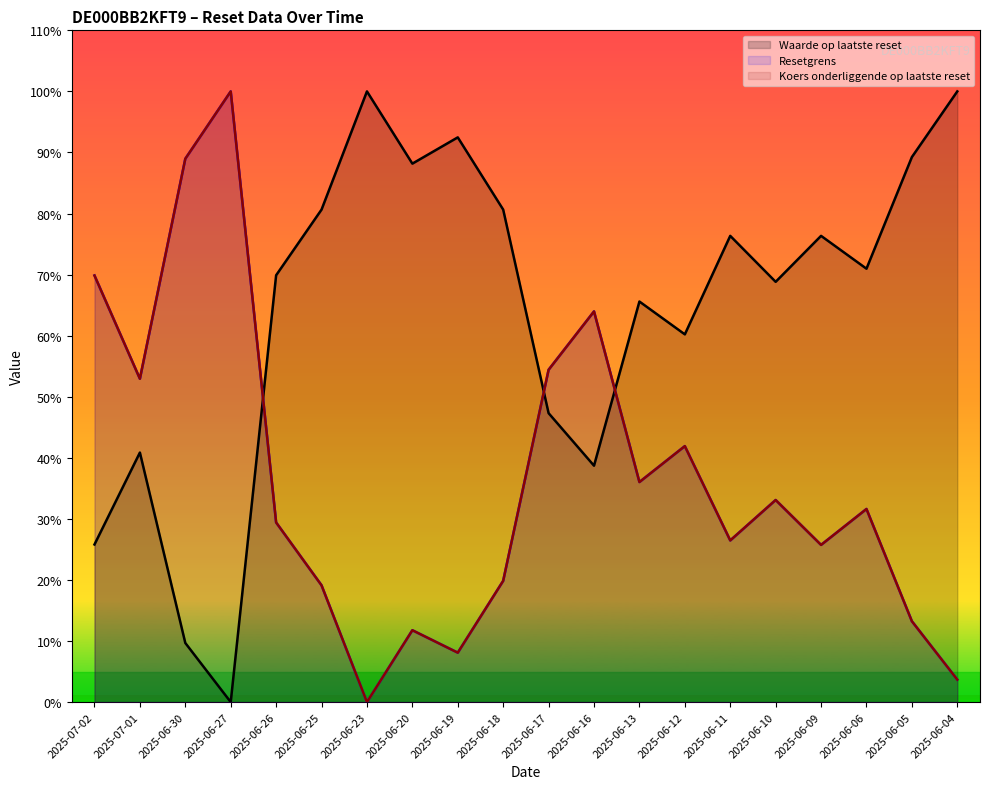

Is it true that Waarde op laatste reset equals 69.9 at 2025-06-26?

True